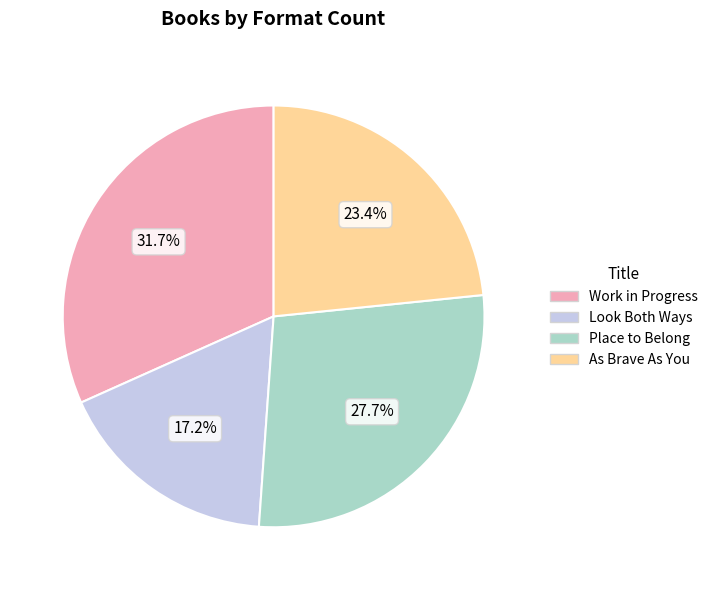

Count the number of slices in the pie.

4